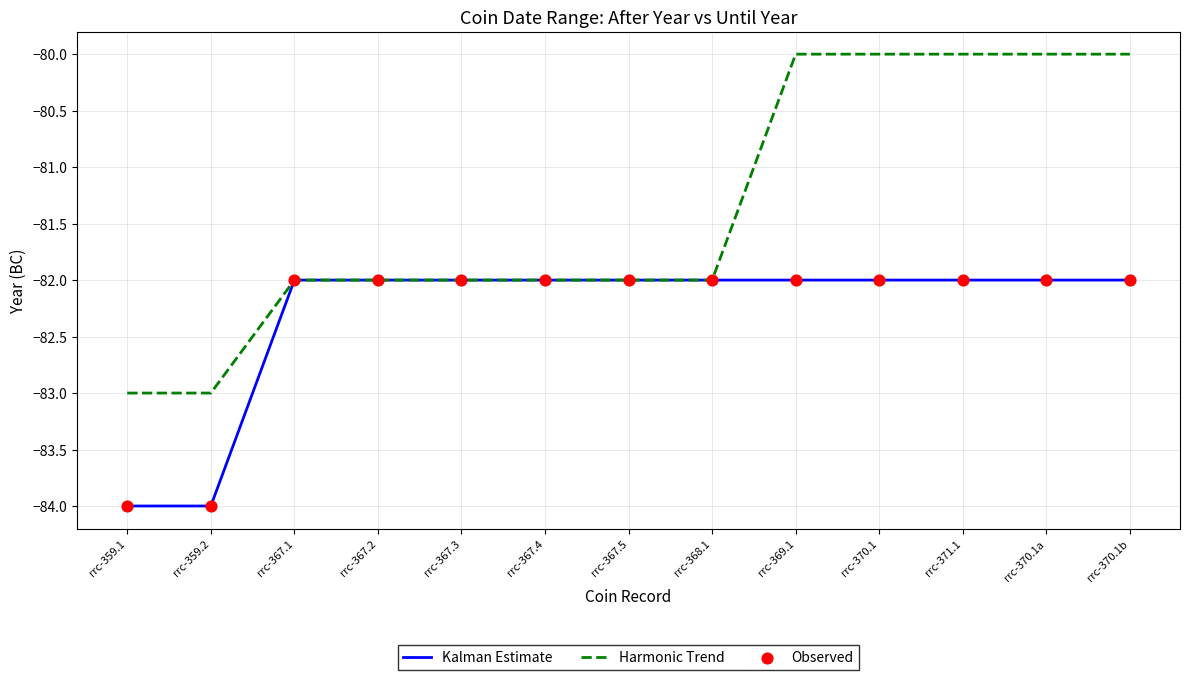

Which series has the largest total across all categories?

Harmonic Trend